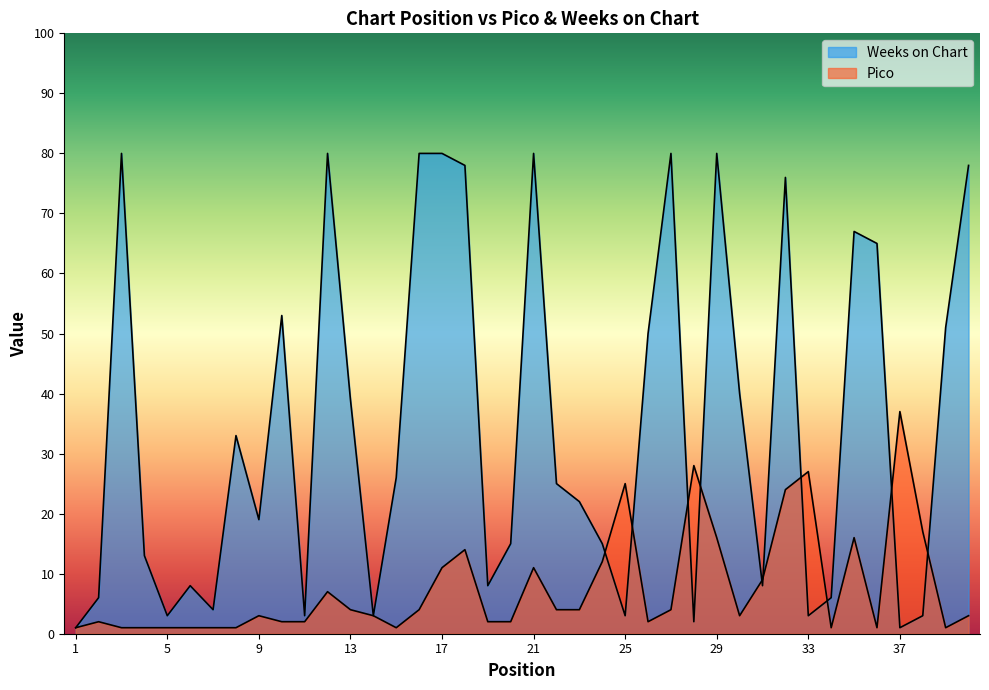

How many data points in Pico are above 3?

19